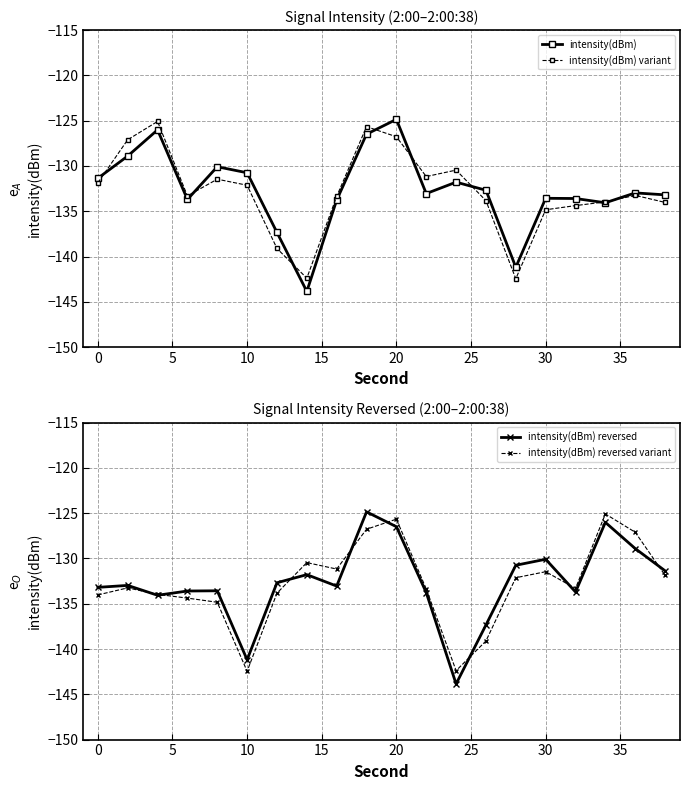

True or false: intensity(dBm) reversed variant has more than 1 interior local peaks.

True